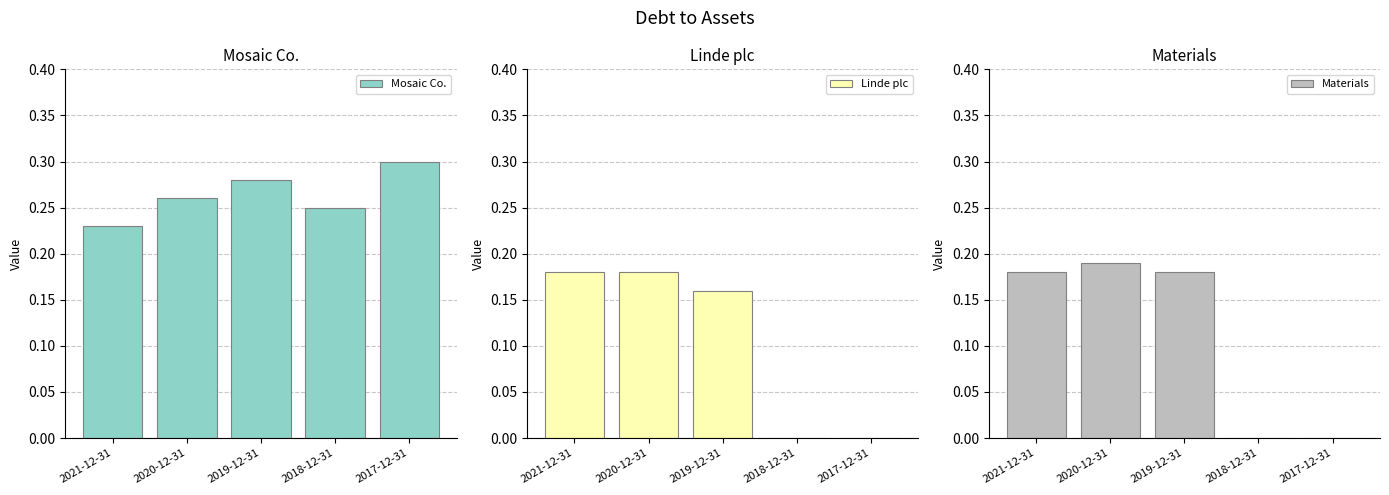

True or false: Linde plc has a value of 0.1 at 2020-12-31.

False